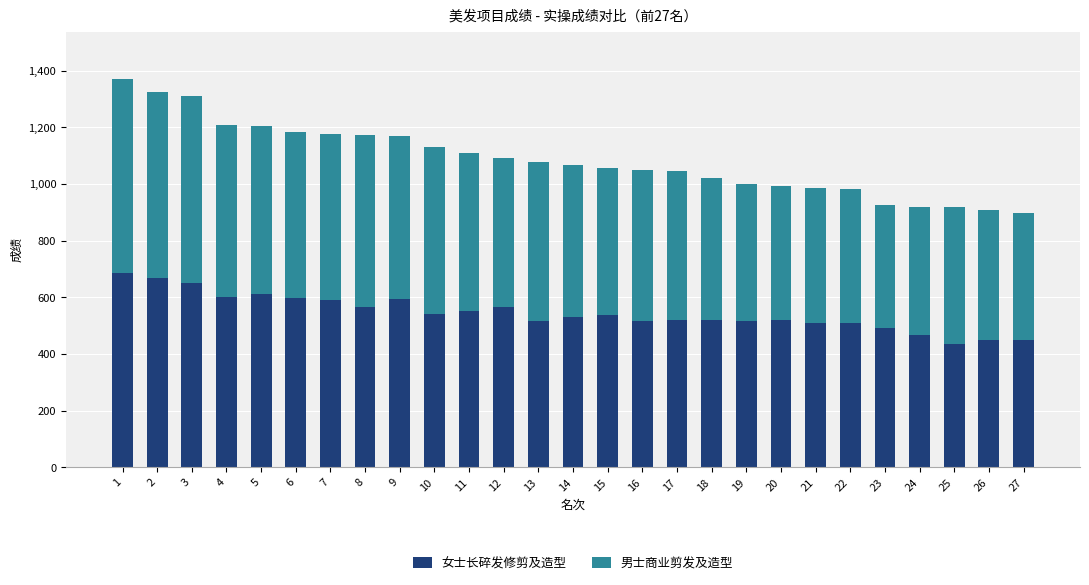

What is the average value of the 女士长碎发修剪及造型 series?

545